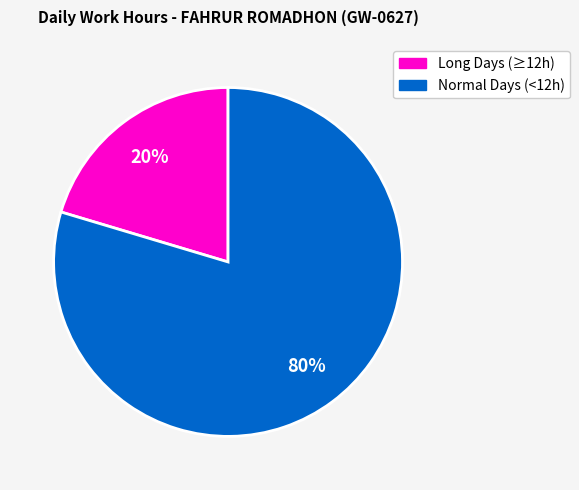

To the nearest percent, what is the average slice percentage?

50%